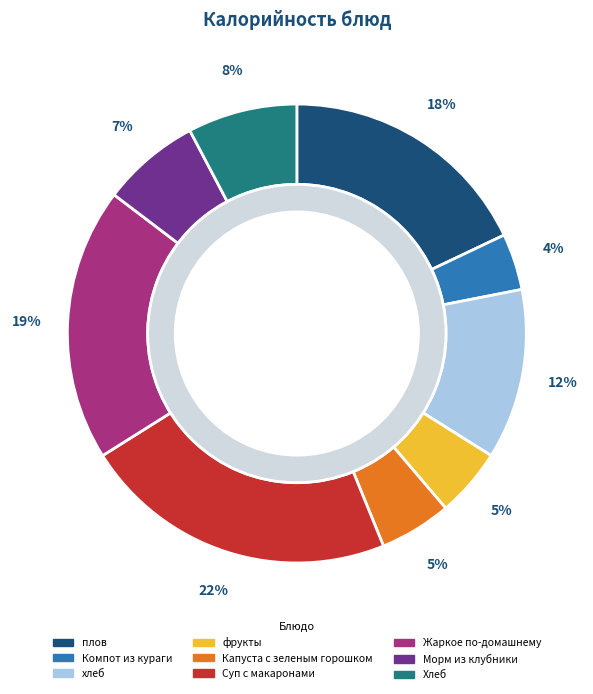

What percentage is the Хлеб slice, to the nearest percent?

8%